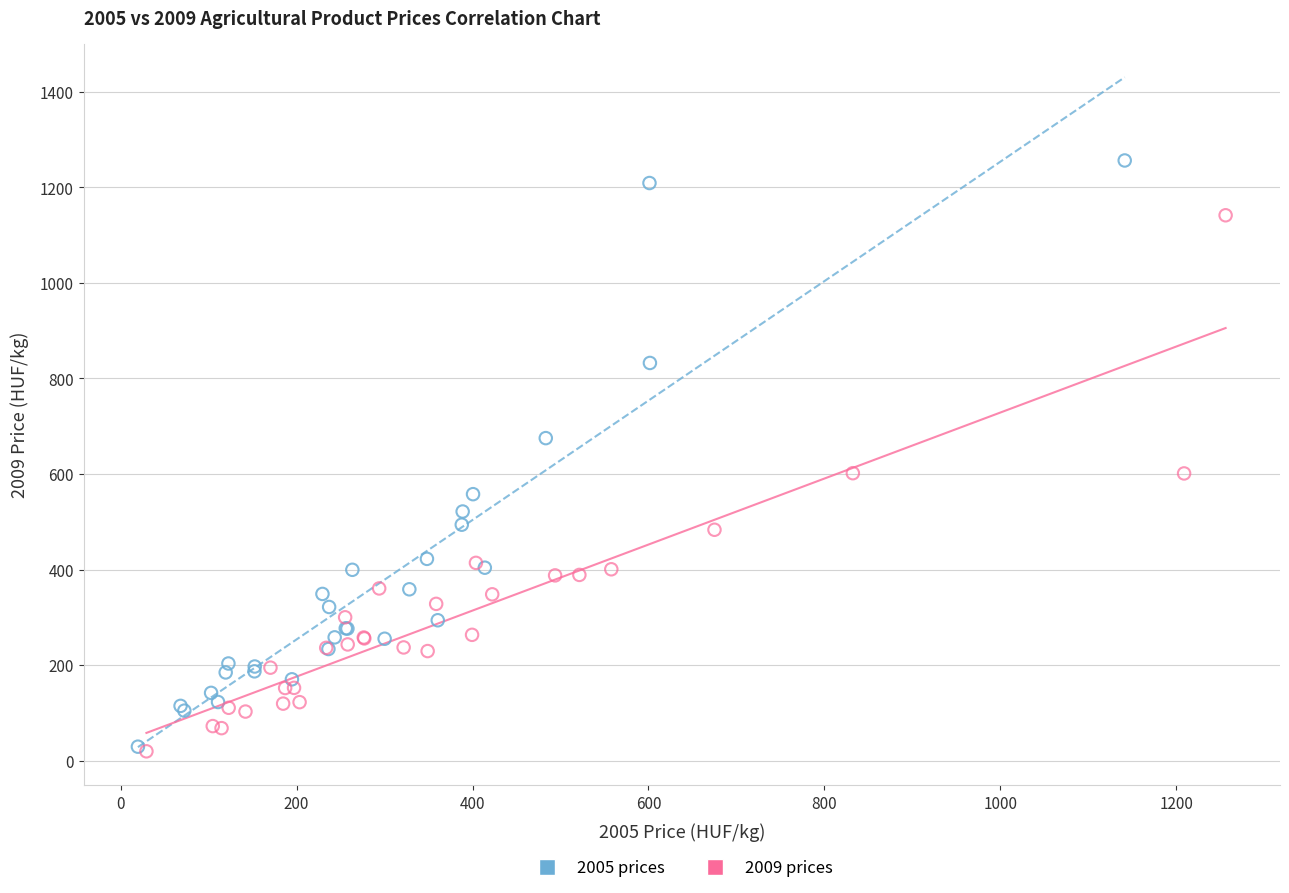

Which series has the widest spread of Y values?

2005 prices